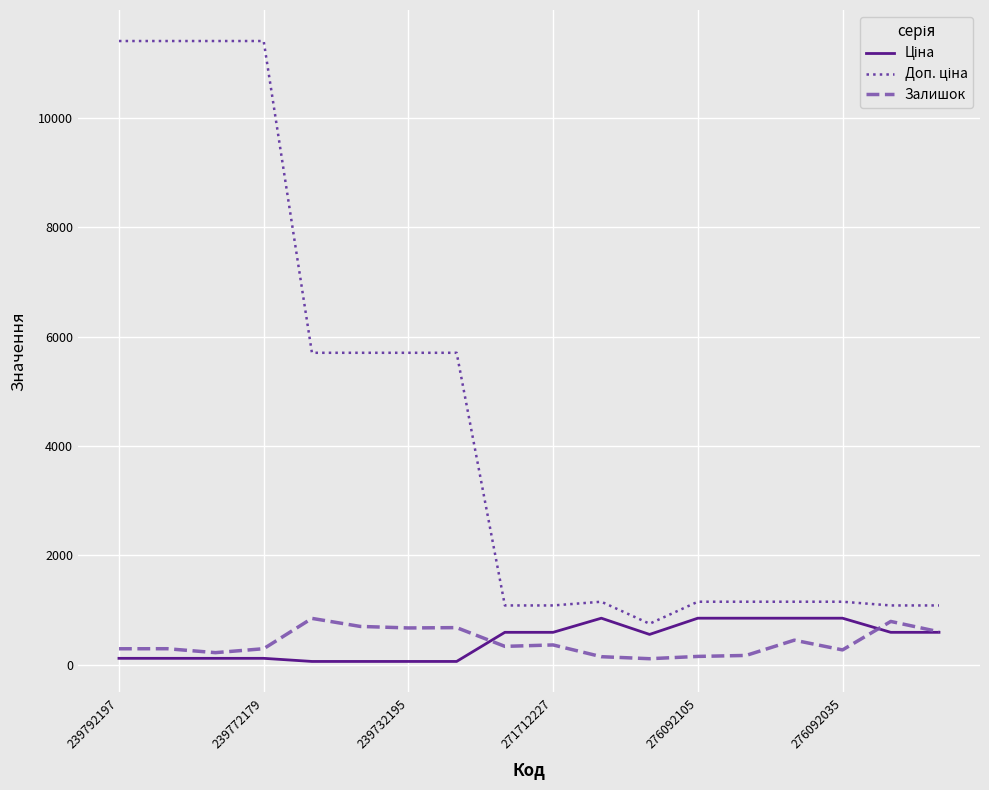

How many lines are shown in the chart?

3